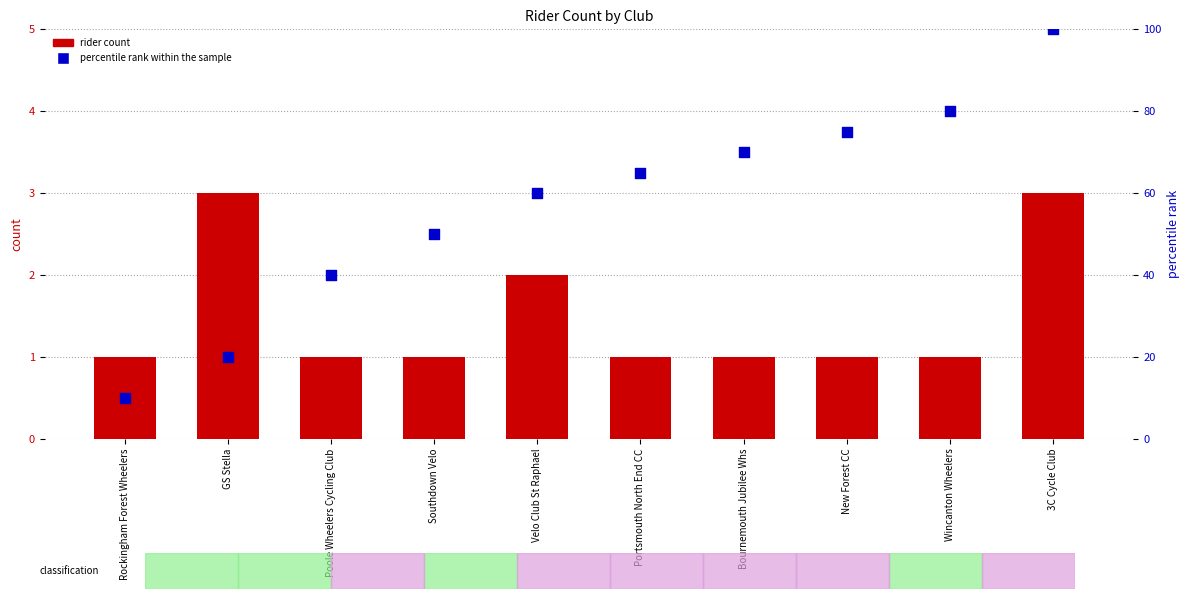

At how many categories does at least one series exceed 14?

9